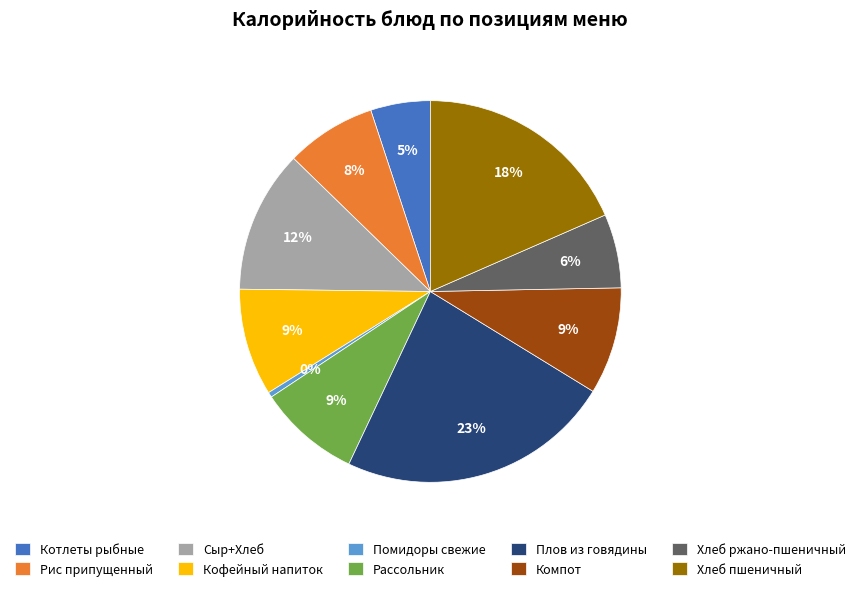

Which slice is the largest?

Плов из говядины